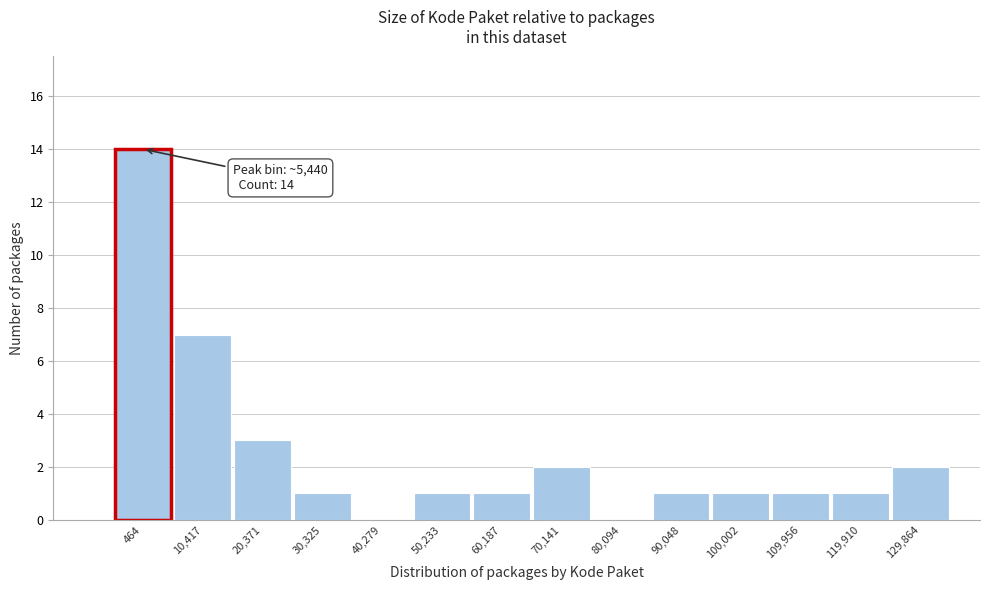

Reading left to right, list all the values displayed in this chart.

464=14	10,417=7	20,371=3	30,325=1	40,279=0	50,233=1	60,187=1	70,141=2	80,094=0	90,048=1	100,002=1	109,956=1	119,910=1	129,864=2